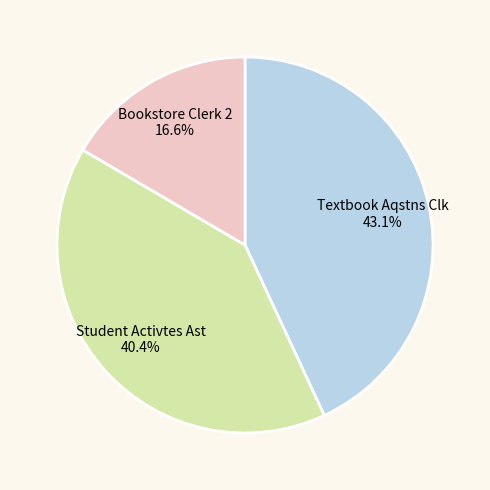

Combined, what portion of the pie is Textbook Aqstns Clk and Student Activtes Ast?

83.4%